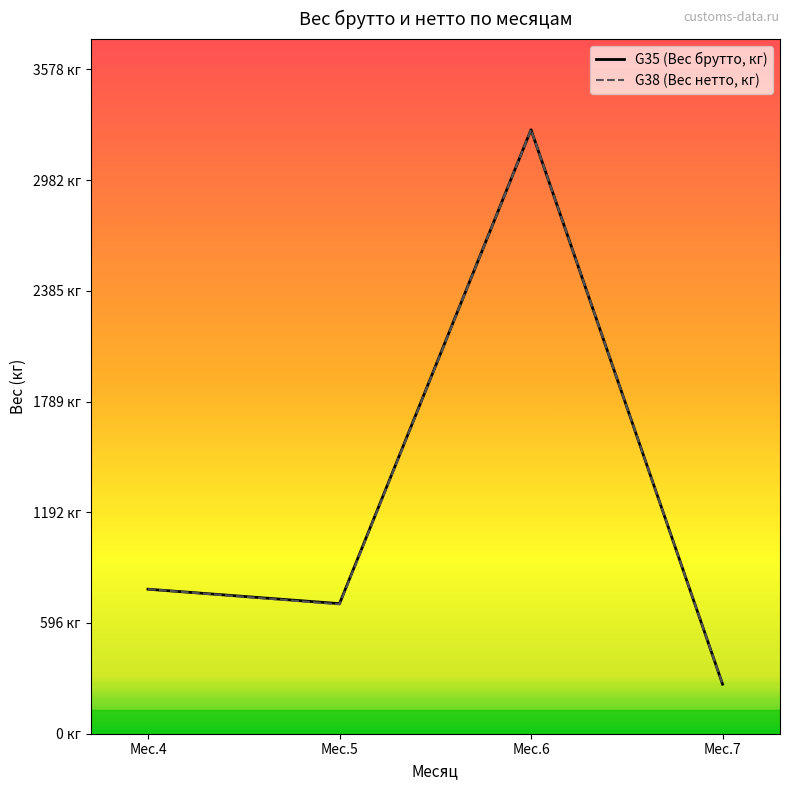

True or false: G35 (Вес брутто, кг) and G38 (Вес нетто, кг) cross at least once.

False